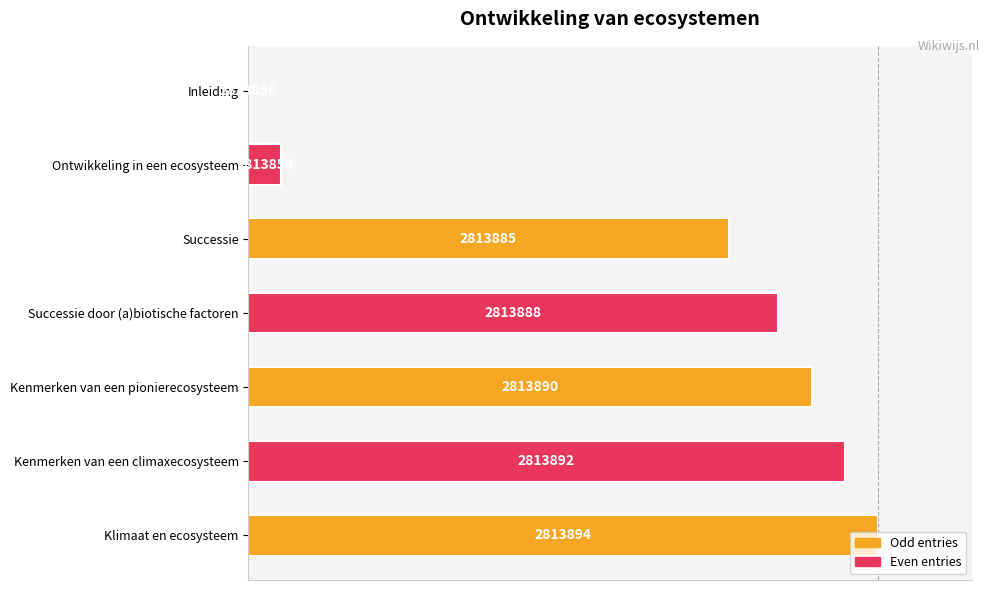

Are the bars horizontal?

Yes